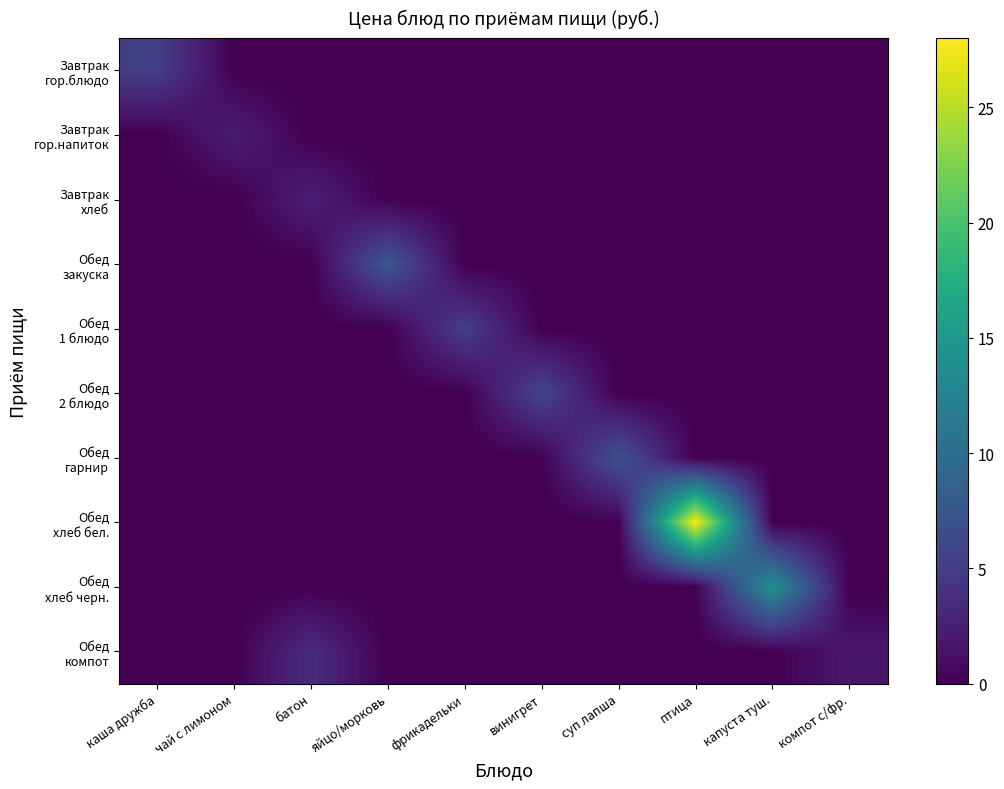

At which category is the sum across all series the highest?

птица